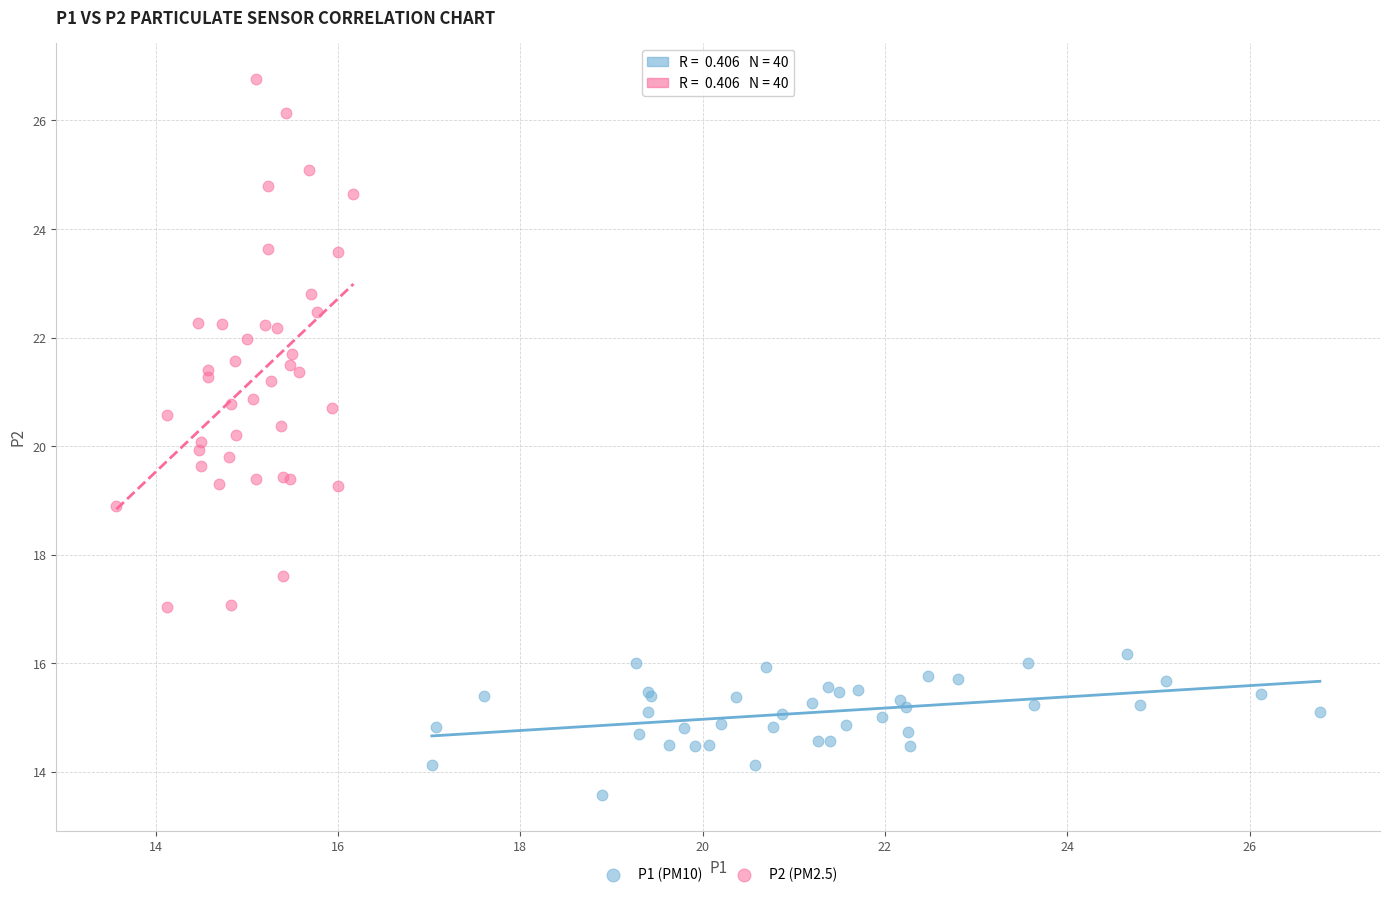

Which series has the largest Y range (max minus min)?

P2 (PM2.5)